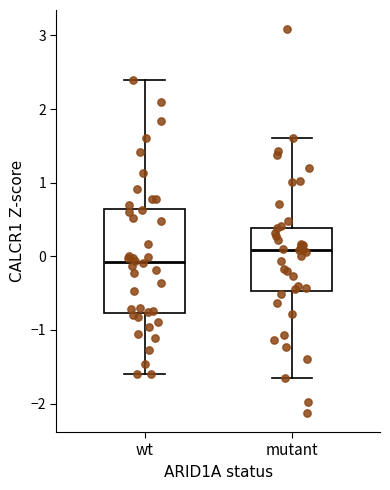

Which box has the lowest median line?

wt